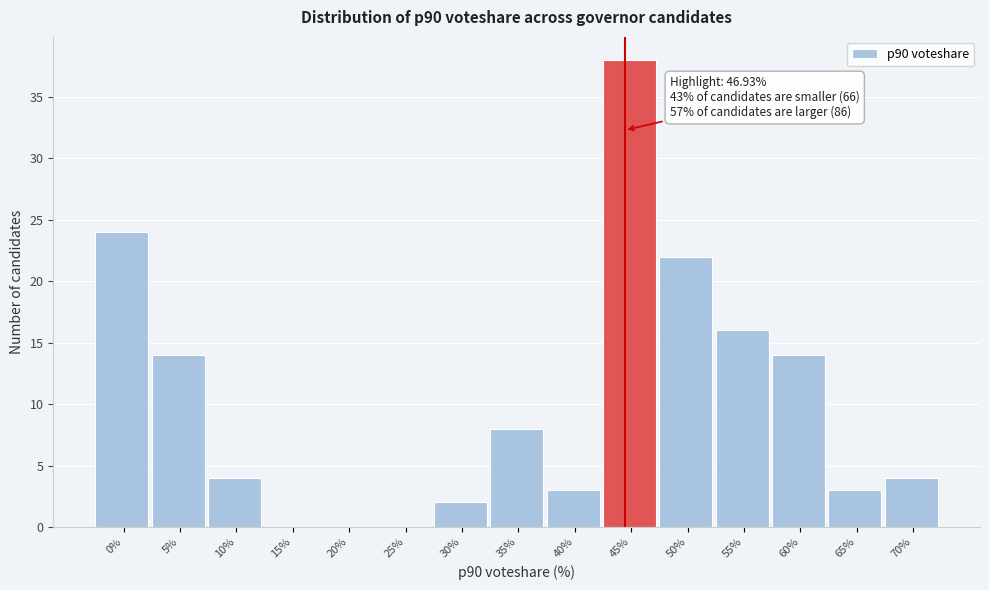

Reading left to right, what are all the values shown in this chart?

0%=24	5%=14	10%=4	15%=0	20%=0	25%=0	30%=2	35%=8	40%=3	45%=38	50%=22	55%=16	60%=14	65%=3	70%=4